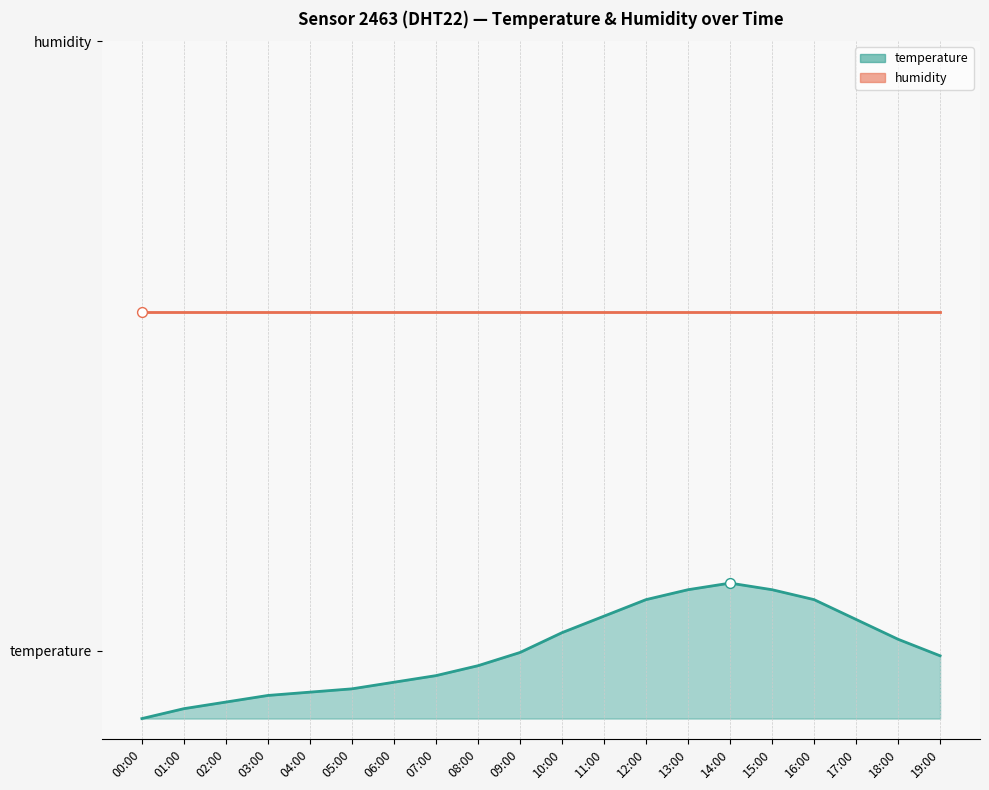

What are all the series names shown in the legend?

temperature (line), humidity (line)